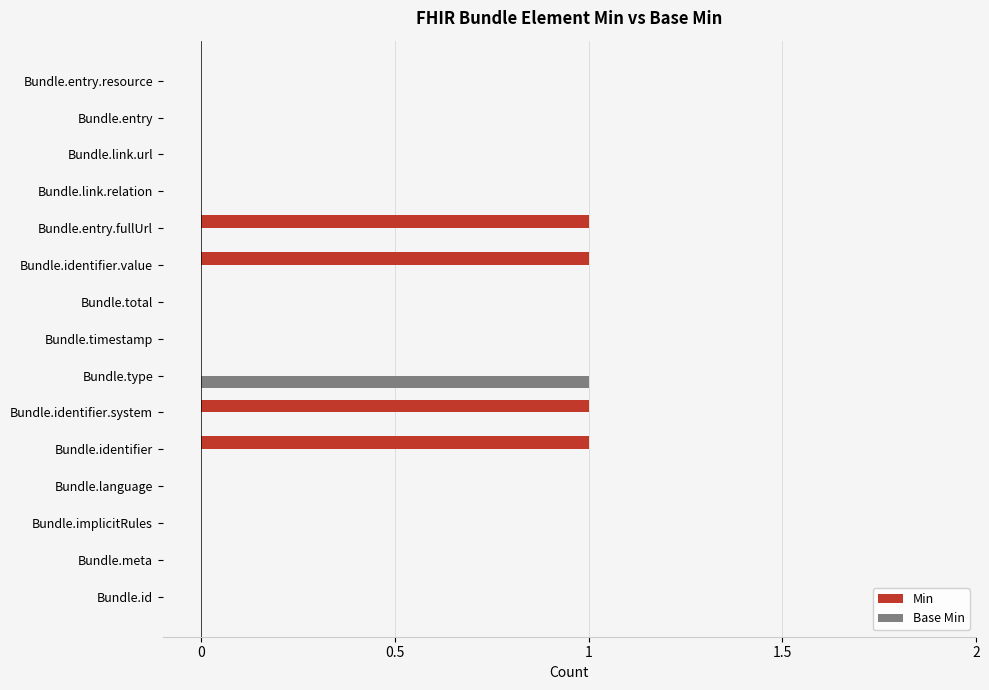

What is the sum of all Min values?

4